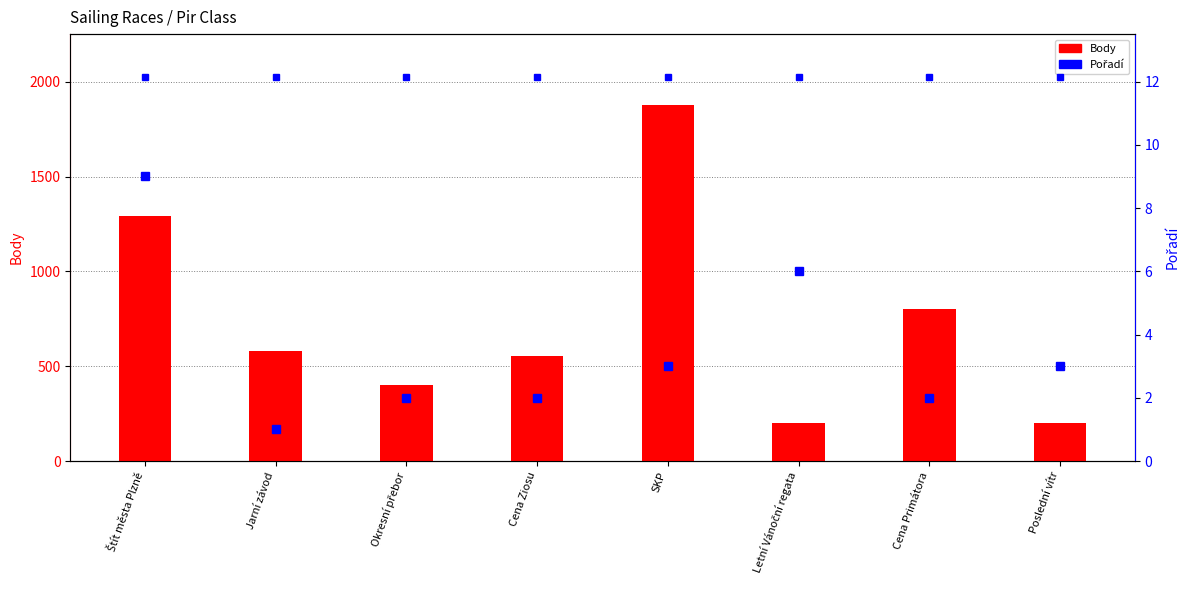

Between SKP and Štít města Plzně, which is larger?

SKP